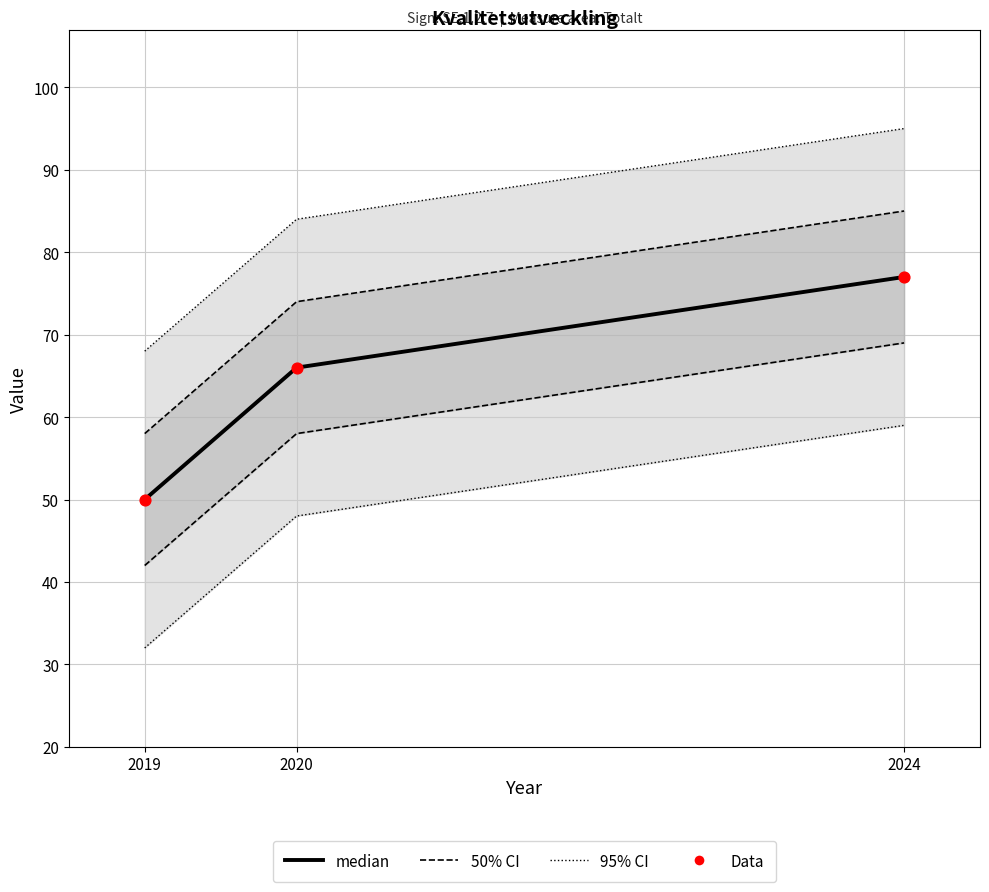

Which series has the largest total across all categories?

median